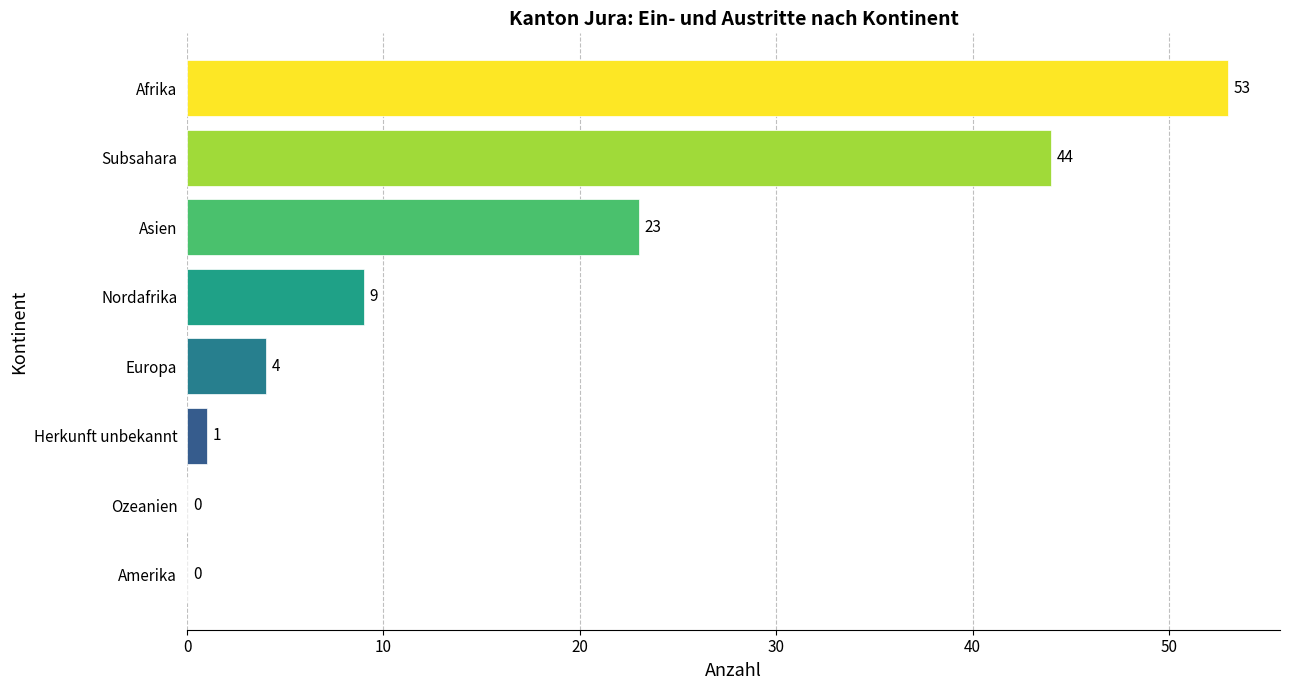

How many distinct data groups are displayed?

1